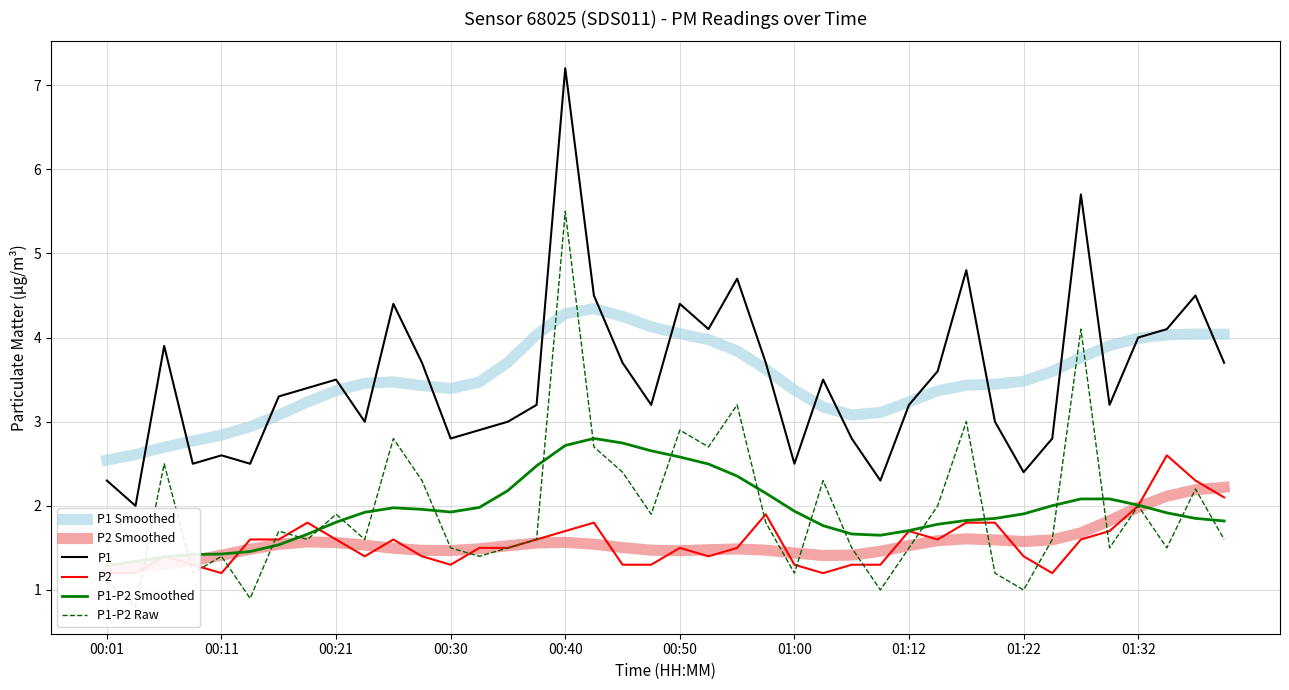

How many intersections are there between P1 Smoothed and P1-P2 Raw?

4